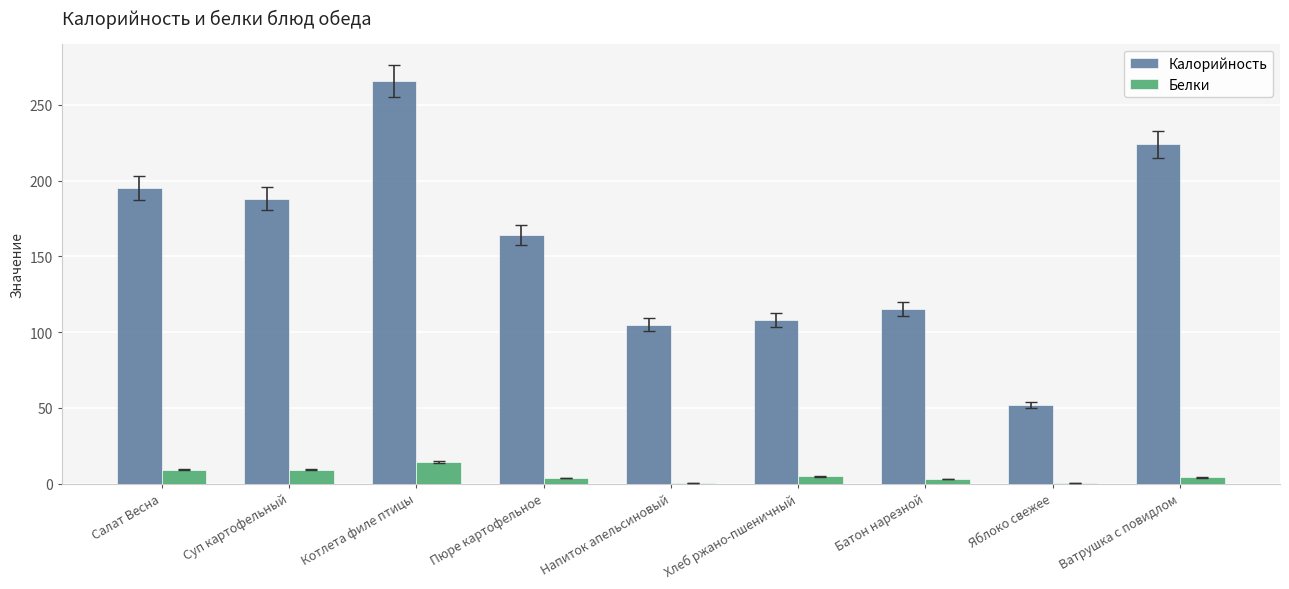

What value does the Белки series have at Пюре картофельное?

3.6